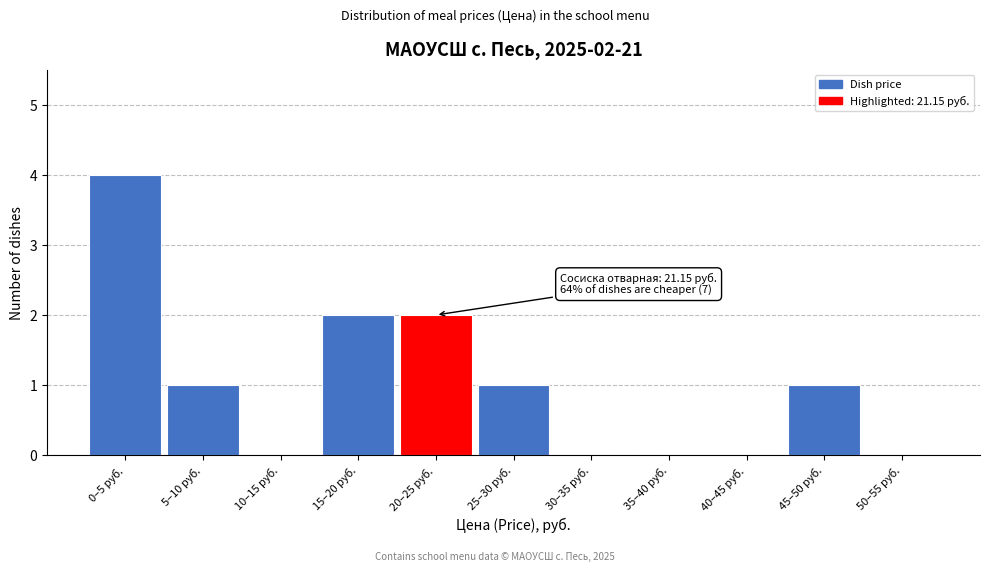

Reading right to left, what are all the values shown in this chart?

50–55 руб.=0	45–50 руб.=1	40–45 руб.=0	35–40 руб.=0	30–35 руб.=0	25–30 руб.=1	20–25 руб.=2	15–20 руб.=2	10–15 руб.=0	5–10 руб.=1	0–5 руб.=4